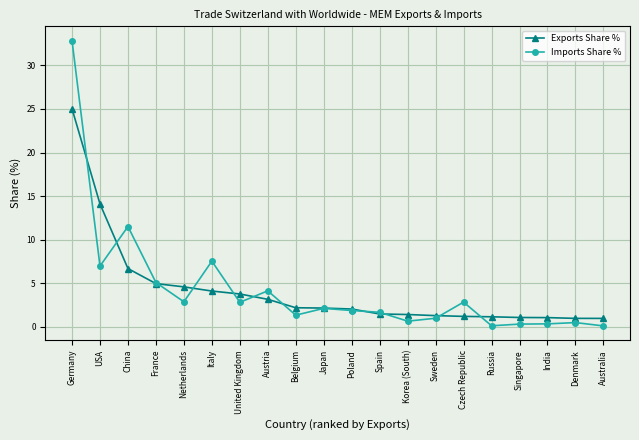

What is the difference between the Imports Share % values at United Kingdom and Austria?

1.3